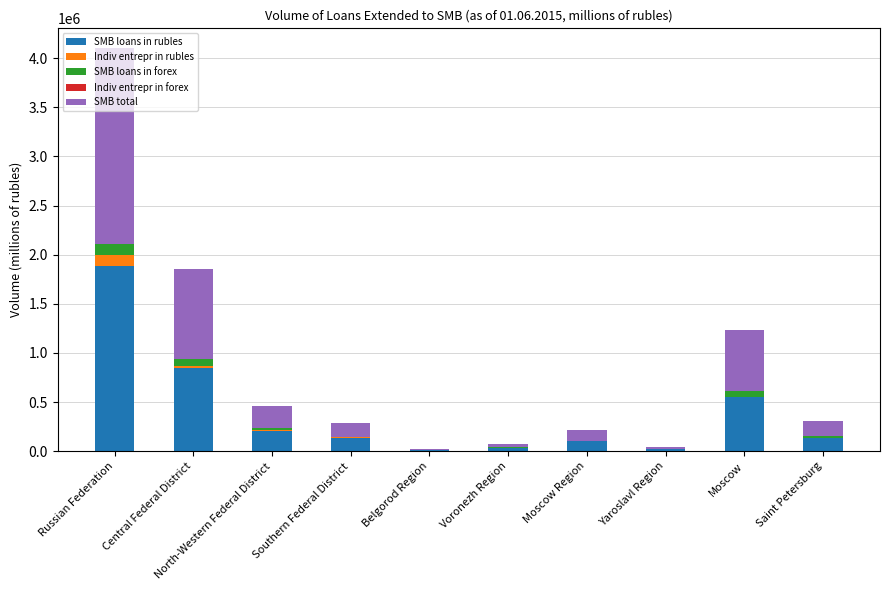

What is the sum of all SMB loans in rubles values?

3916360